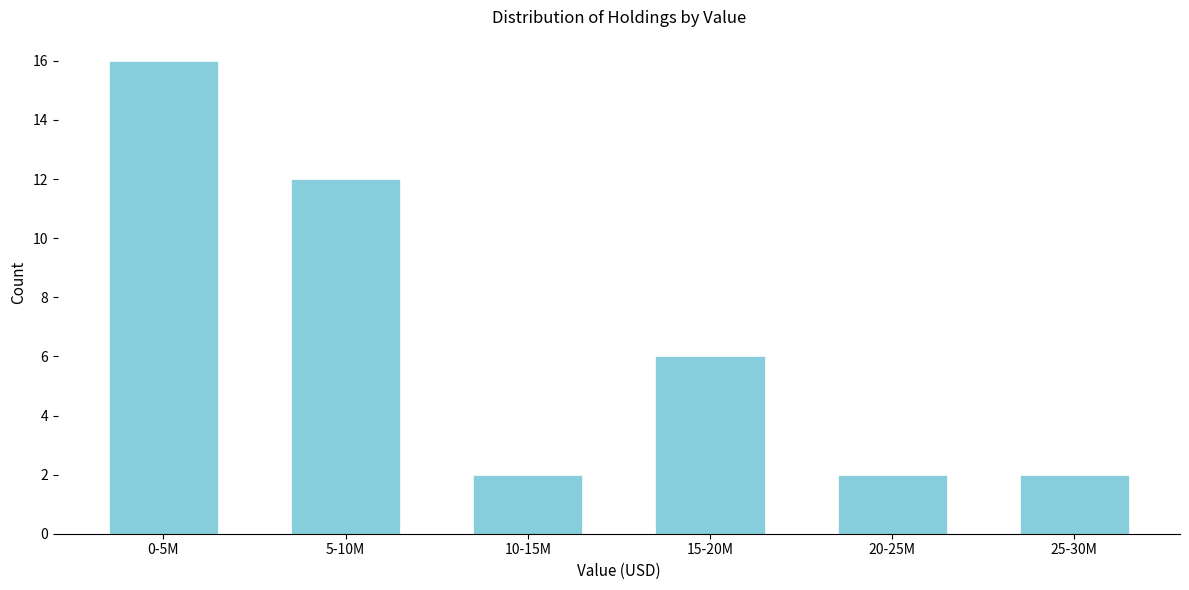

Reading right to left, list all the values displayed in this chart.

25-30M=2	20-25M=2	15-20M=6	10-15M=2	5-10M=12	0-5M=16